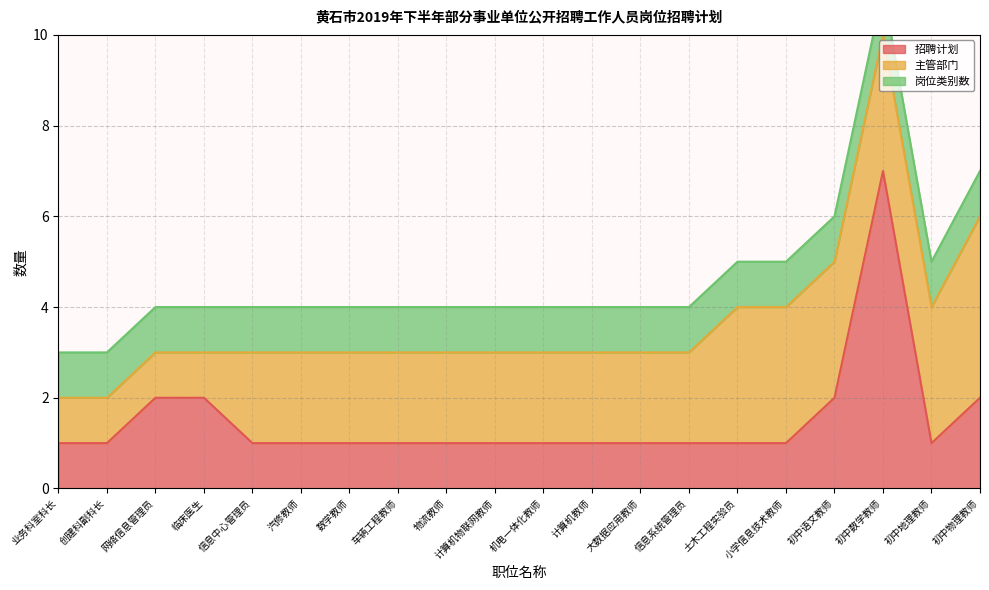

True or false: 岗位类别数 and 招聘计划 intersect in this chart.

False